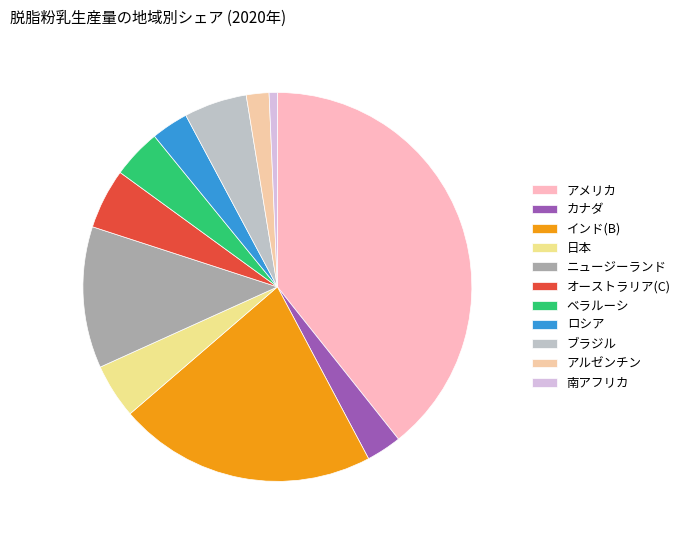

The インド(B) slice represents 21% of the pie. True or false?

True